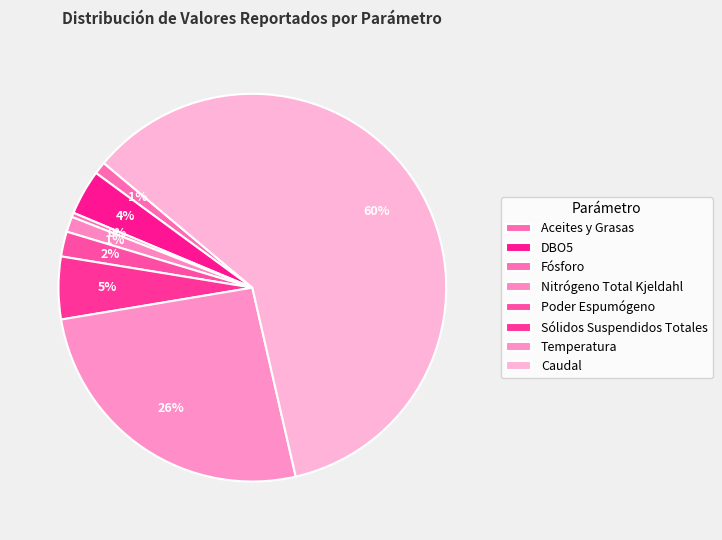

How many segments does this pie chart have?

8